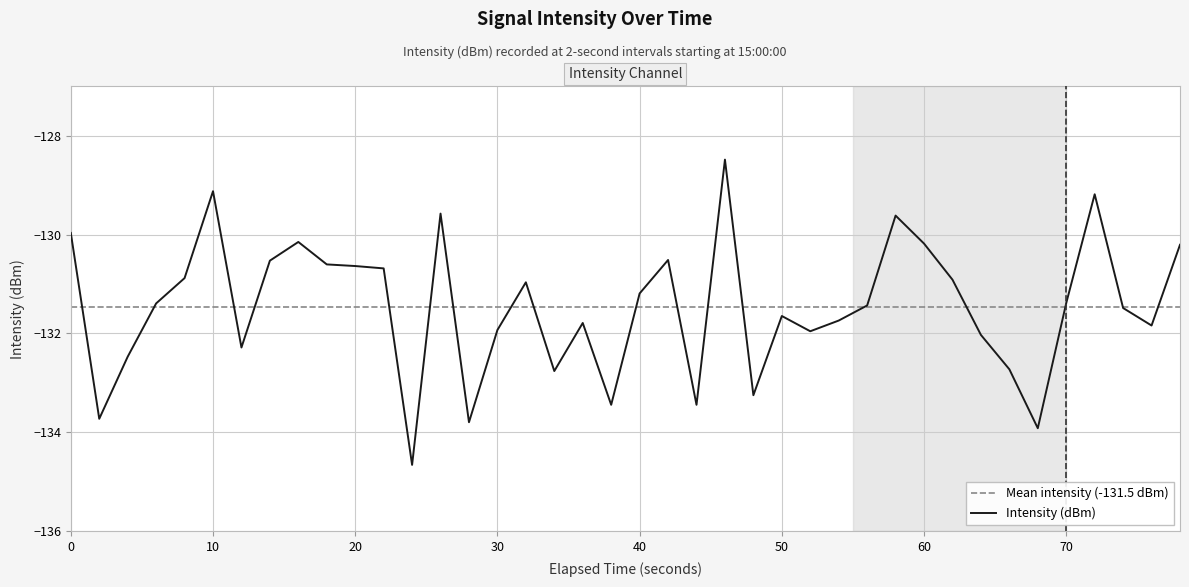

What is the lowest value of the Intensity (dBm) series?

-134.7